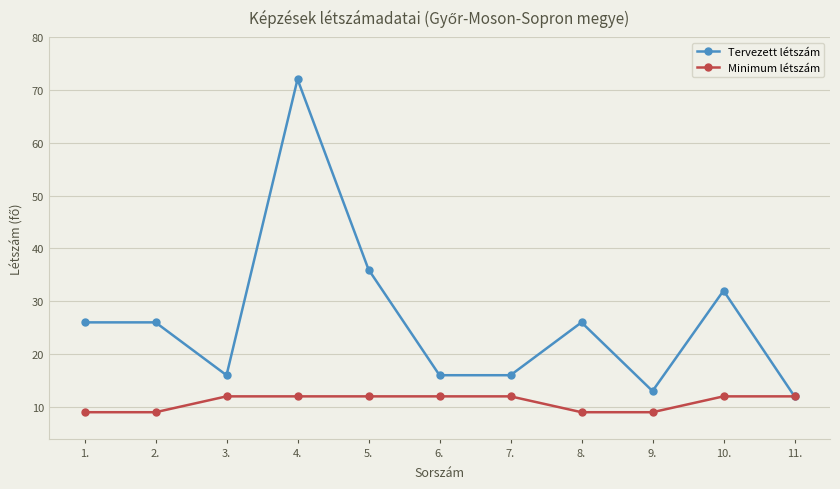

What is the value of the Minimum létszám point at the 6th from the left?

12